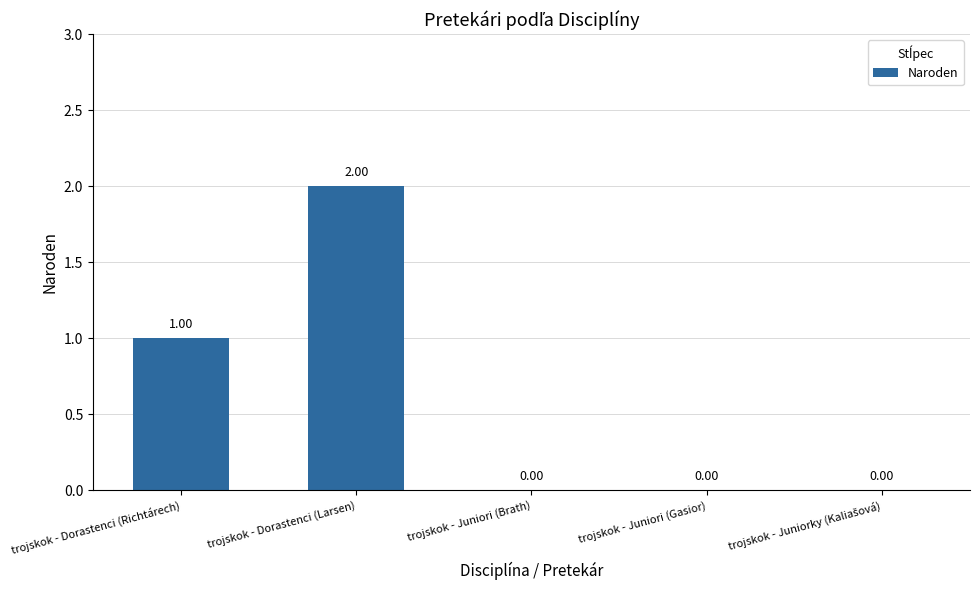

What is the sum of all values?

3